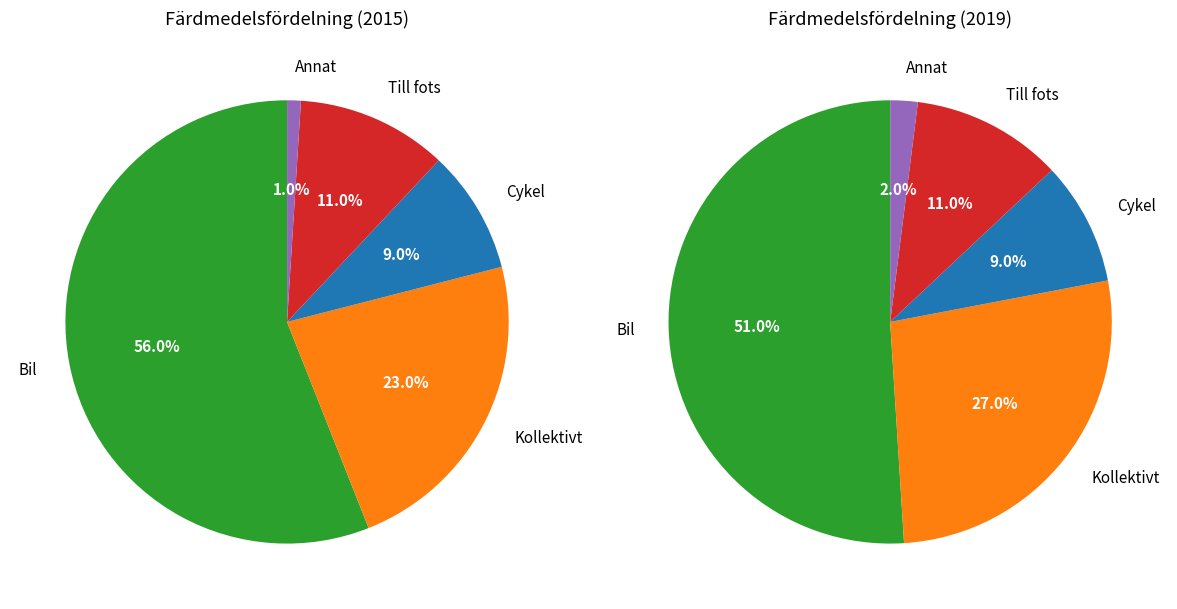

What is the majority slice?

Bil